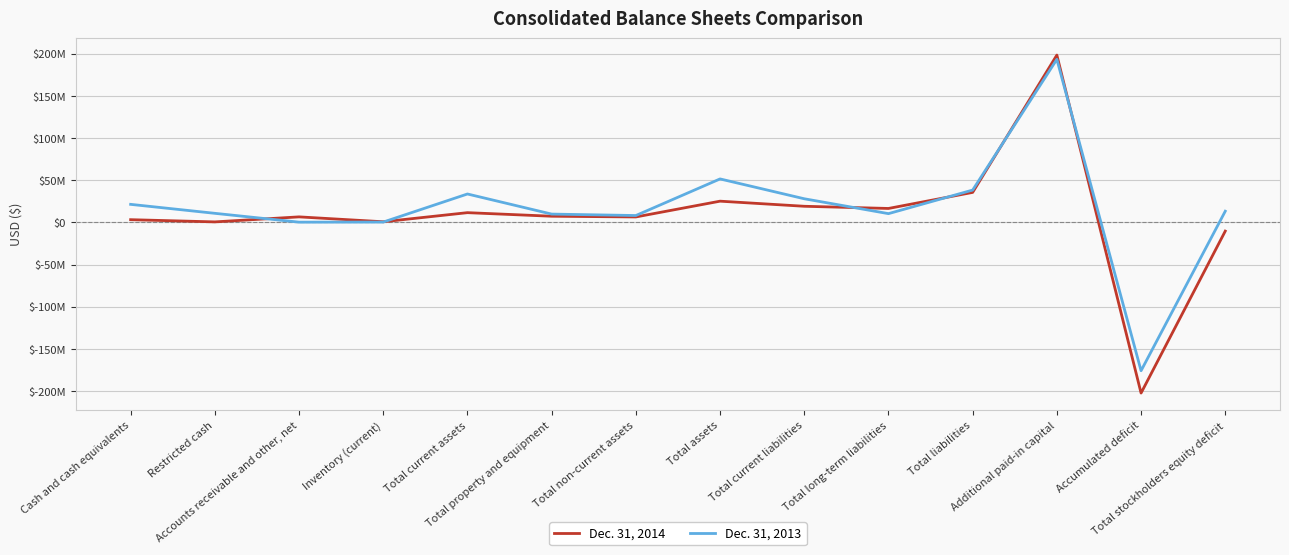

Is this an area chart (filled region under the line)?

No